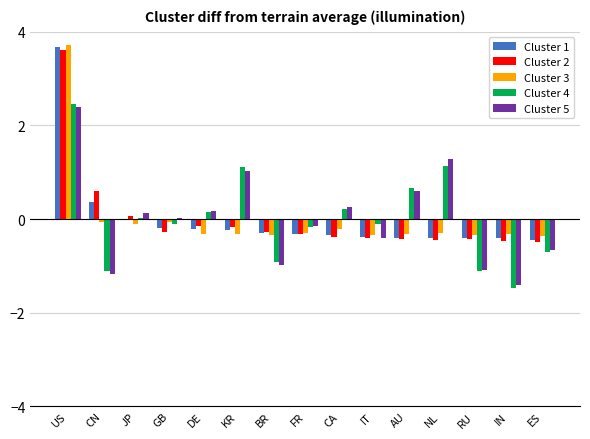

Is it true that Cluster 4 equals -1.3 at ES?

False